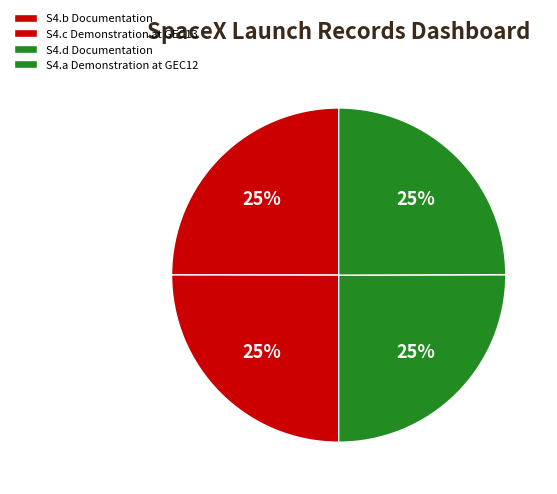

Does any single category account for the majority?

No